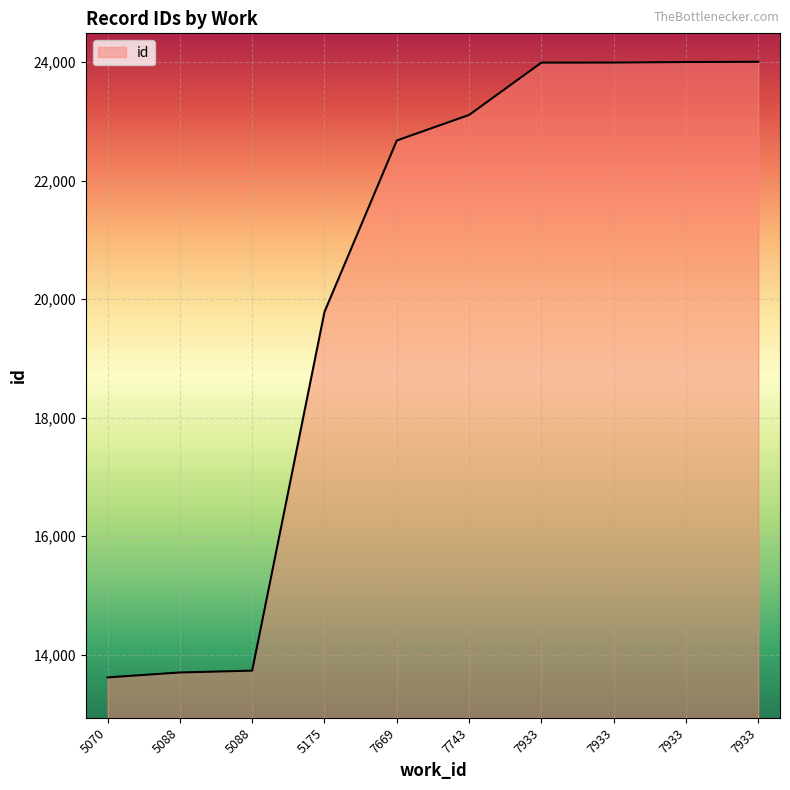

Is this an area chart (filled region under the line)?

Yes